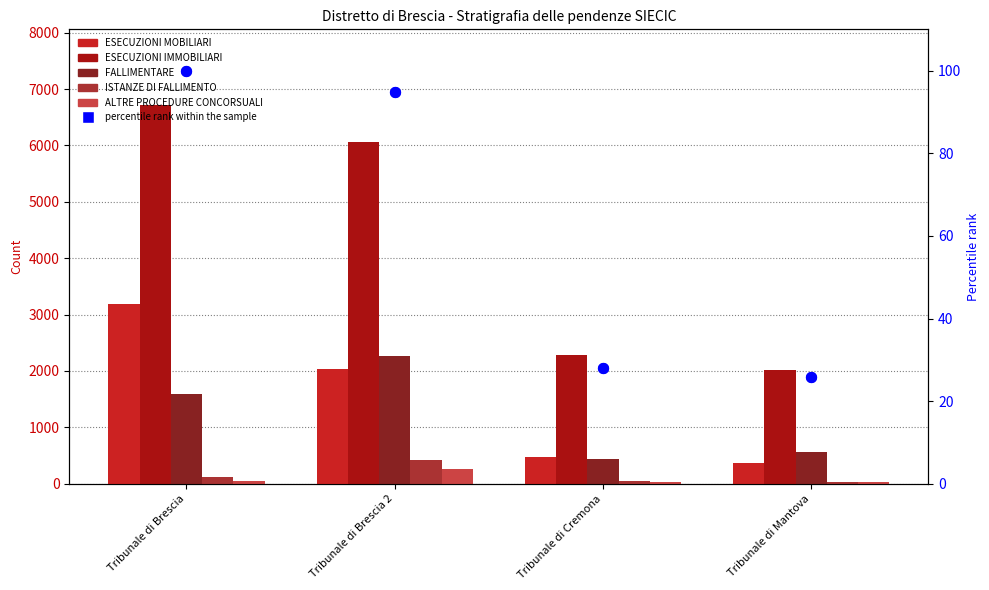

At how many categories does at least one series exceed 3661?

2